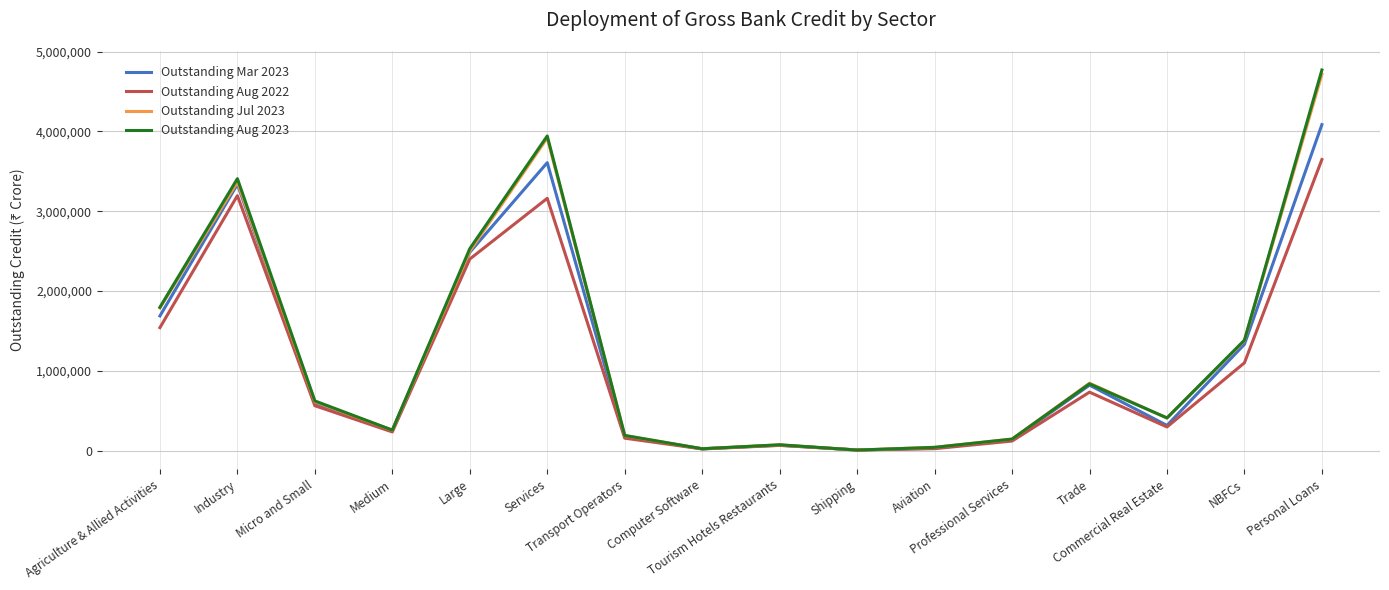

What is the average value of the Outstanding Jul 2023 series?

1265692